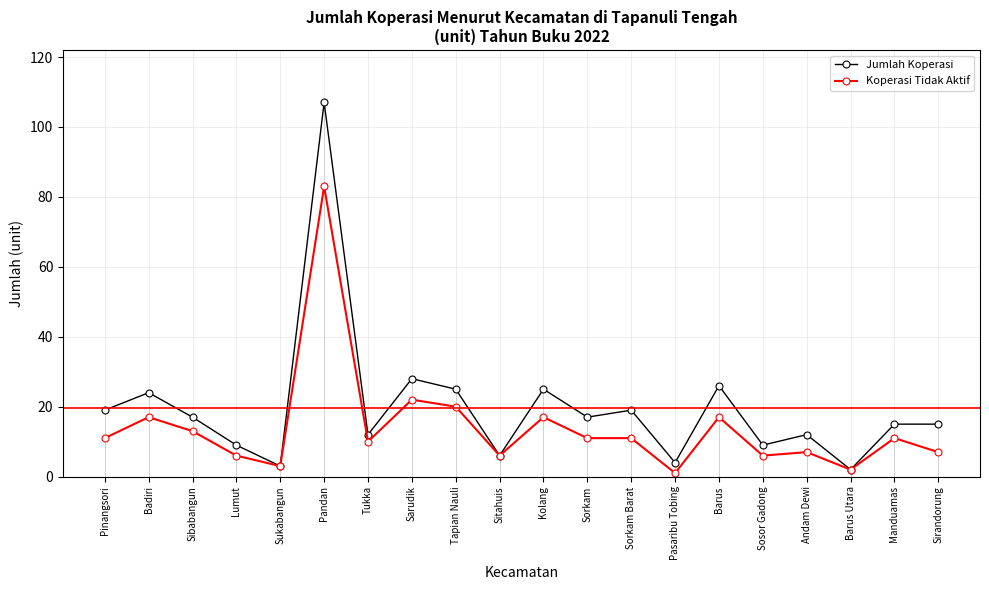

Reading left to right, what are all the values shown in this chart?

Jumlah Koperasi: Pinangsori=19	Badiri=24	Sibabangun=17	Lumut=9	Sukabangun=3	Pandan=107	Tukka=12	Sarudik=28	Tapian Nauli=25	Sitahuis=6	Kolang=25	Sorkam=17	Sorkam Barat=19	Pasaribu Tobing=4	Barus=26	Sosor Gadong=9	Andam Dewi=12	Barus Utara=2	Manduamas=15	Sirandorung=15
Koperasi Tidak Aktif: Pinangsori=11	Badiri=17	Sibabangun=13	Lumut=6	Sukabangun=3	Pandan=83	Tukka=10	Sarudik=22	Tapian Nauli=20	Sitahuis=6	Kolang=17	Sorkam=11	Sorkam Barat=11	Pasaribu Tobing=1	Barus=17	Sosor Gadong=6	Andam Dewi=7	Barus Utara=2	Manduamas=11	Sirandorung=7